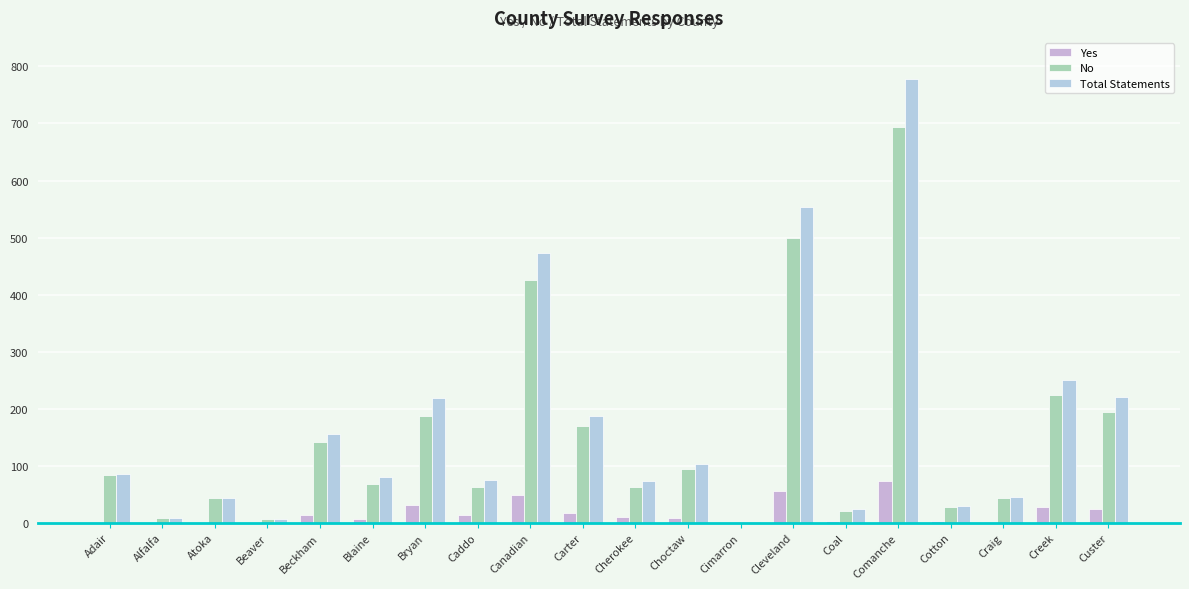

What is the average value of the Total Statements series?

171